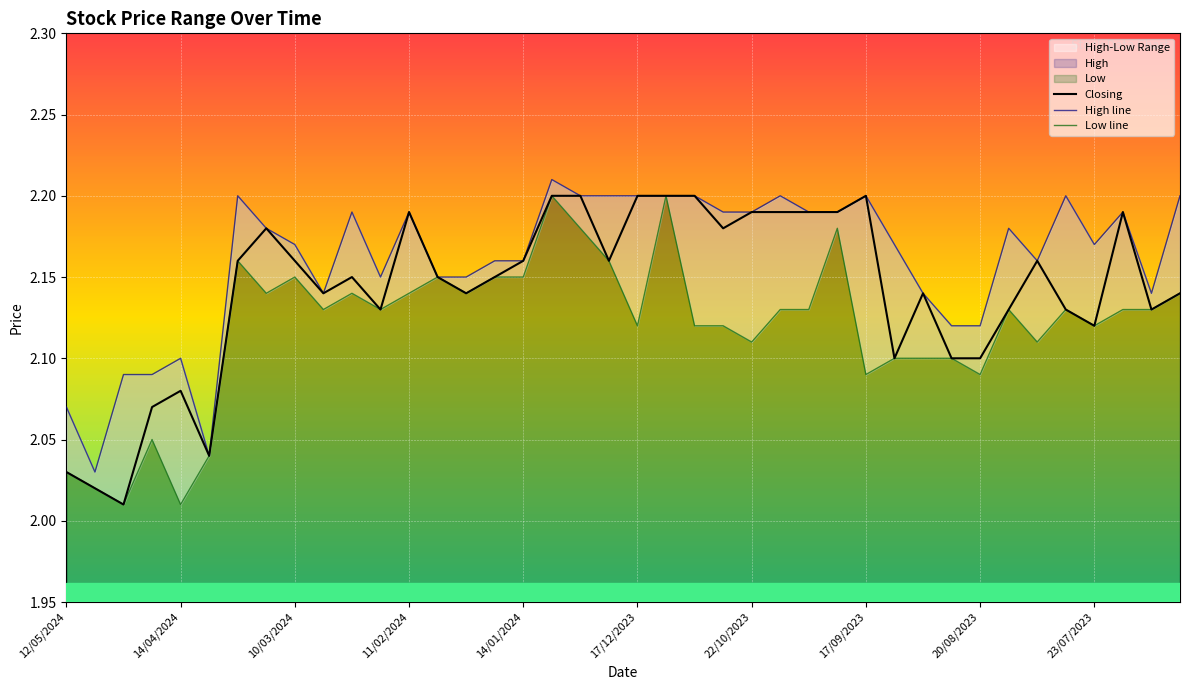

The value of Low line at 10 is 2.1. True or false?

True